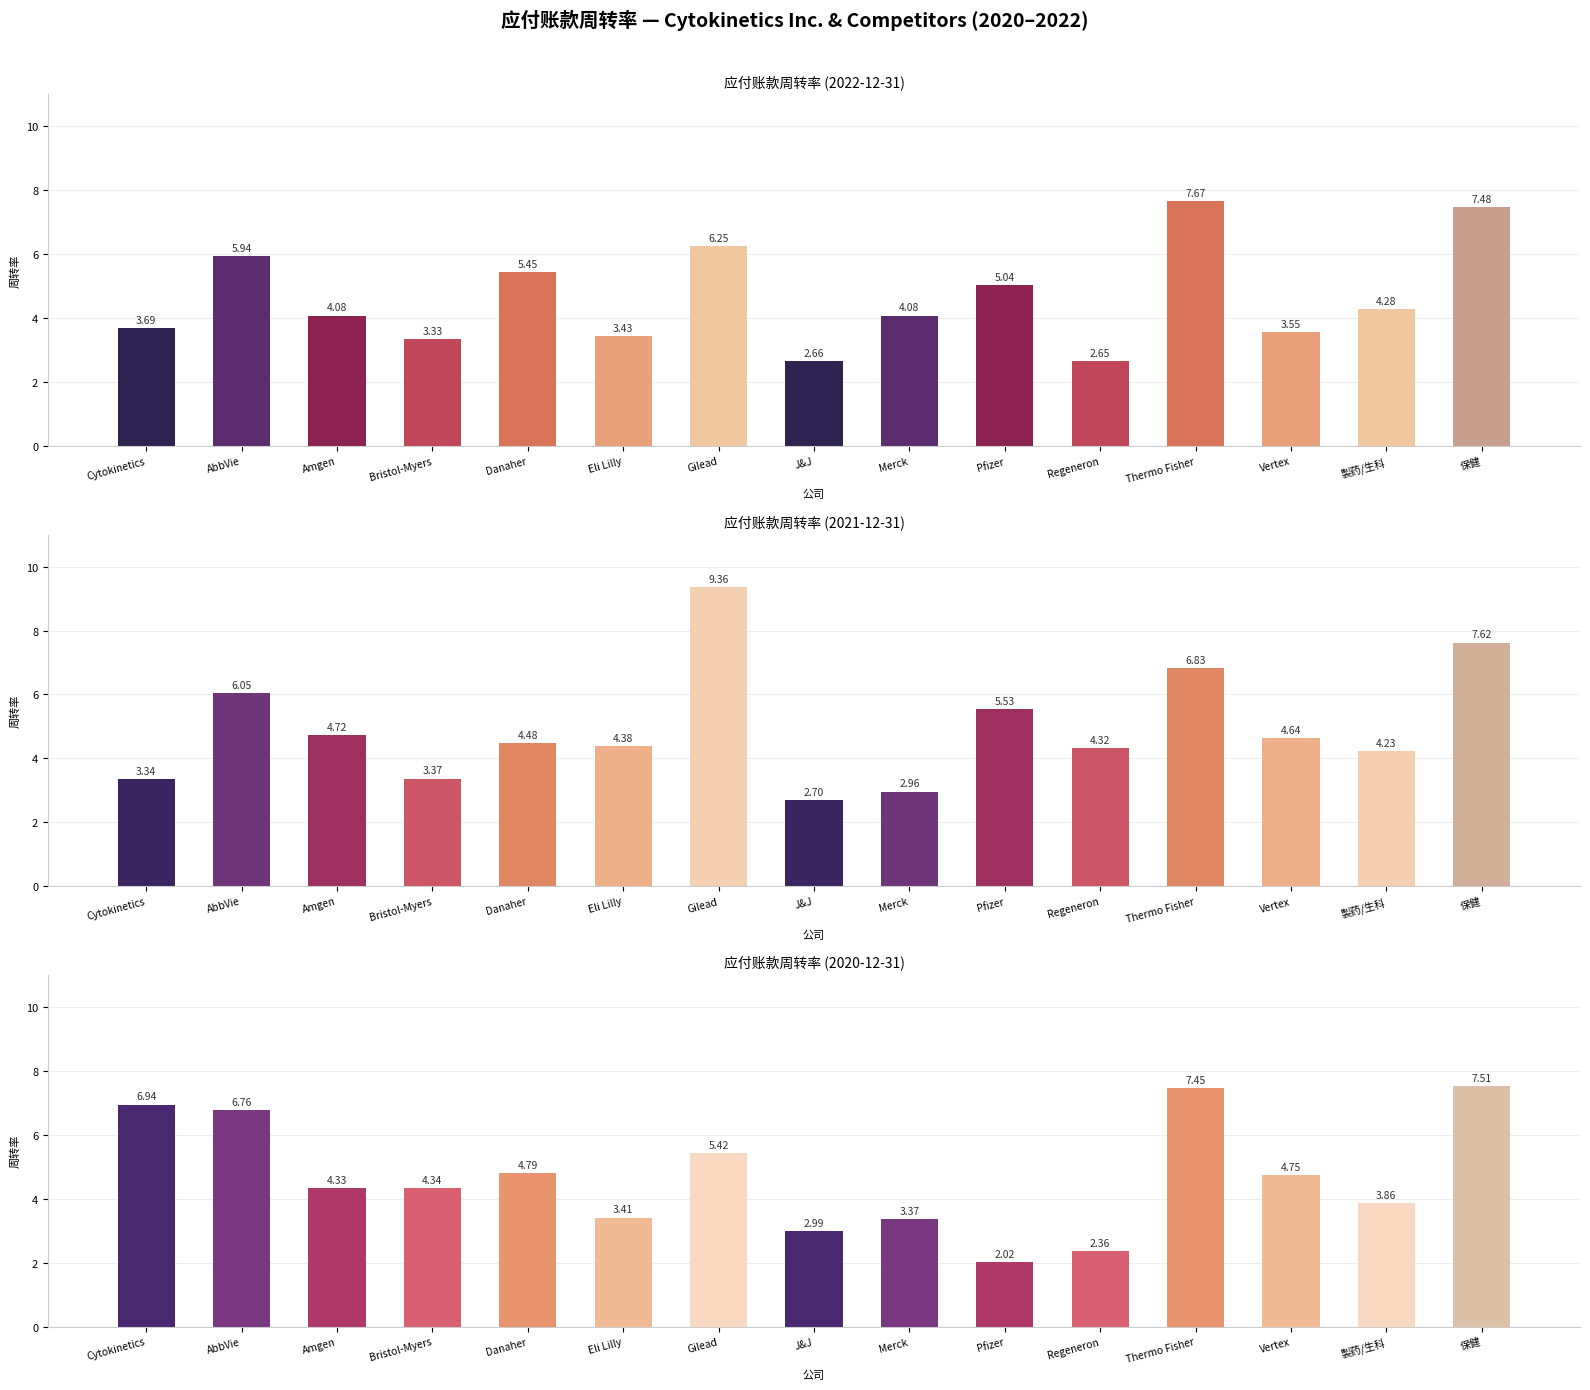

What is the sum of the 2021-12-31 values at Merck and AbbVie?

9.0